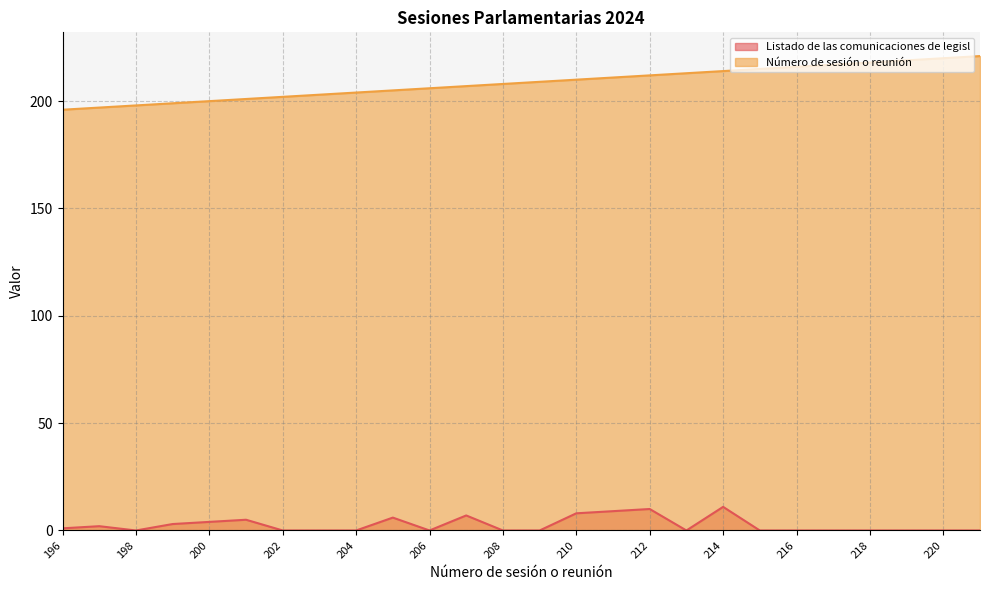

Does the chart have visible grid lines?

Yes